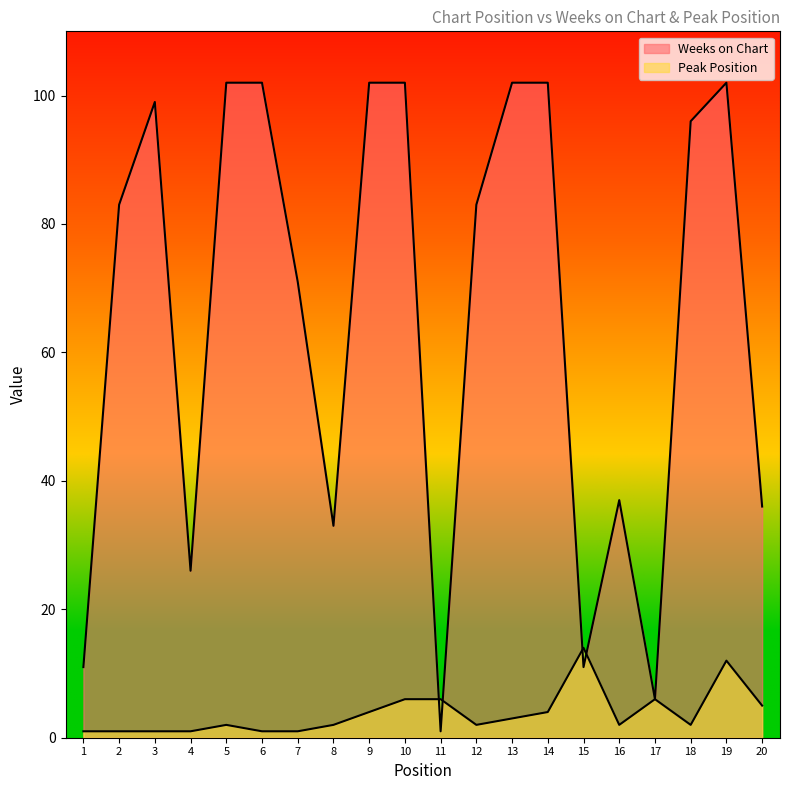

What is the sum of the Peak Position values at 12 and 11?

8